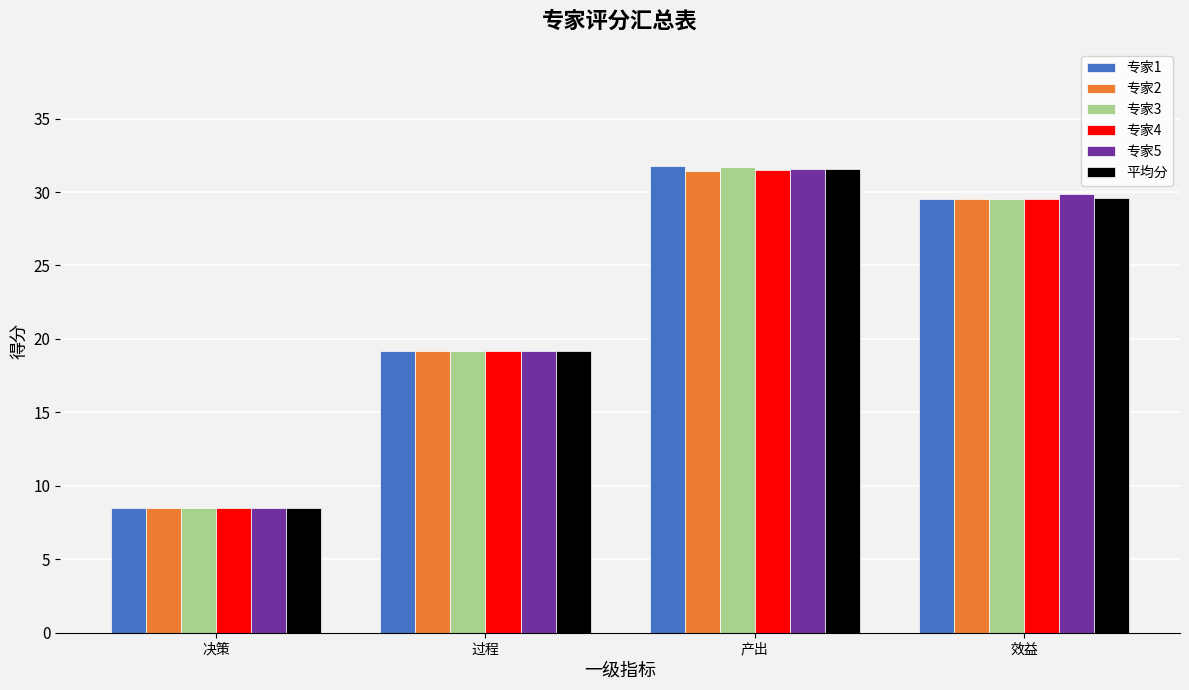

Where is 平均分 nearest to the value 20?

过程